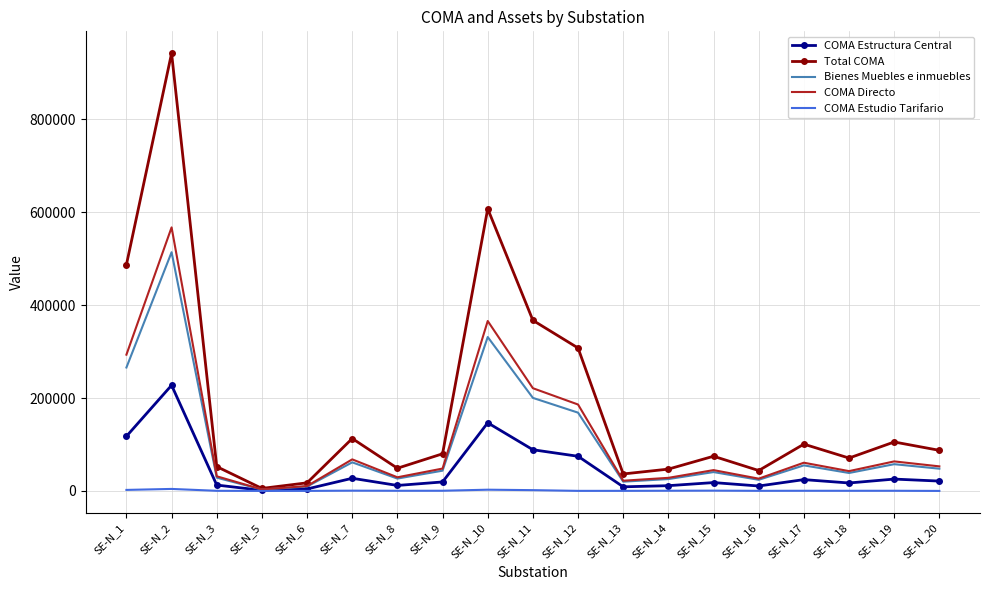

Which series has the largest range (max minus min)?

Total COMA